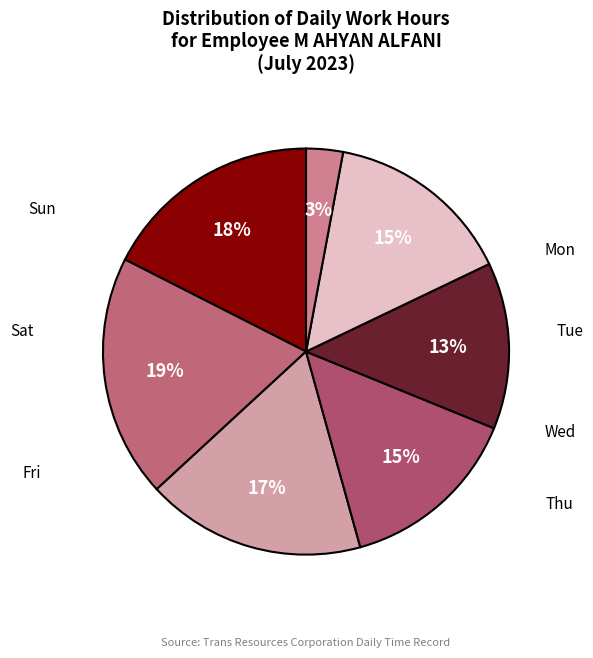

How many segments does this pie chart have?

7